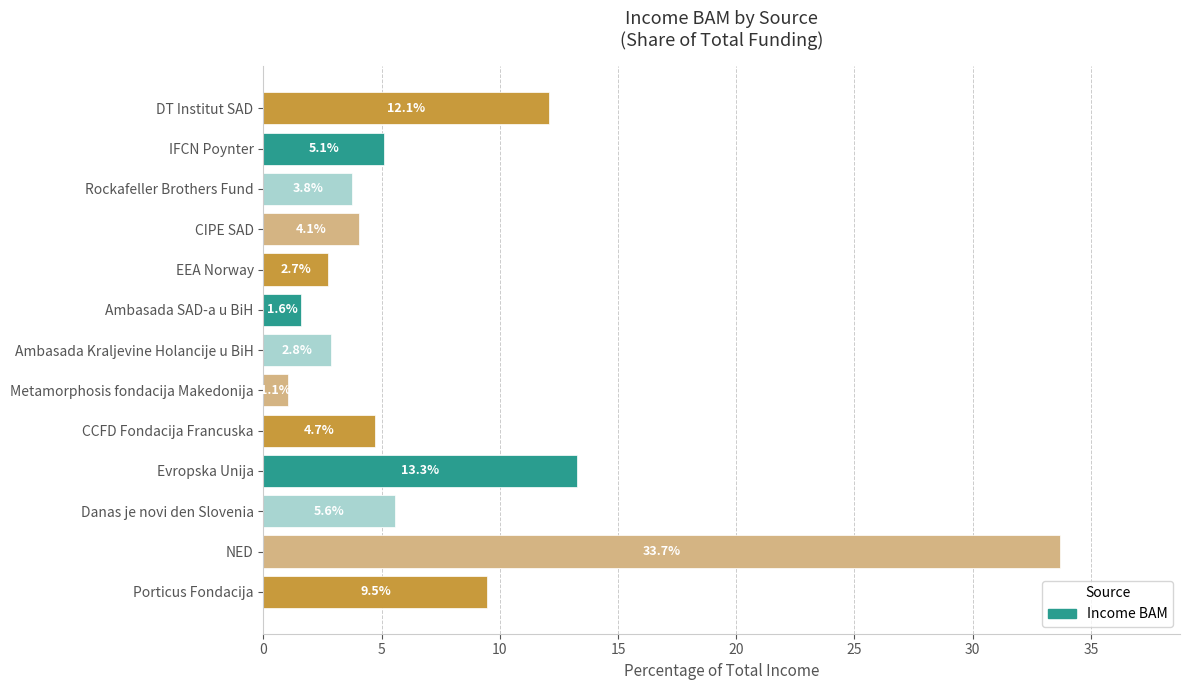

Reading top to bottom, transcribe all the data shown in this chart.

DT Institut SAD=12.1	IFCN Poynter=5.1	Rockafeller Brothers Fund=3.8	CIPE SAD=4.1	EEA Norway=2.7	Ambasada SAD-a u BiH=1.6	Ambasada Kraljevine Holancije u BiH=2.8	Metamorphosis fondacija Makedonija=1.1	CCFD Fondacija Francuska=4.7	Evropska Unija=13.3	Danas je novi den Slovenia=5.6	NED=33.7	Porticus Fondacija=9.5